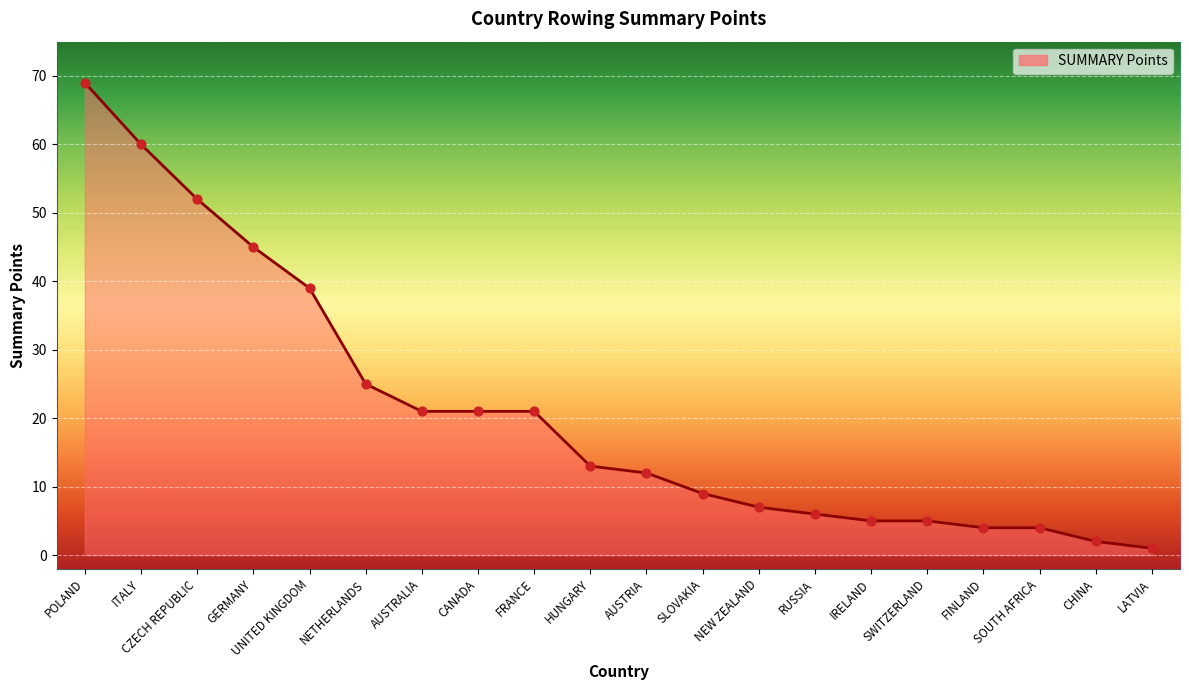

What is the change in value from GERMANY to FINLAND?

-41